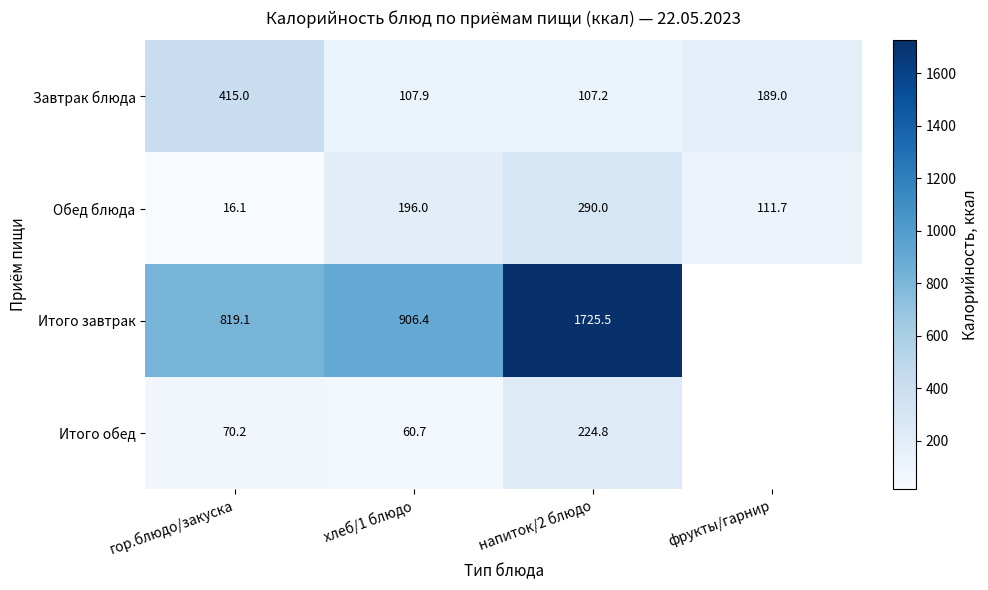

What is the smallest value displayed?

16.1